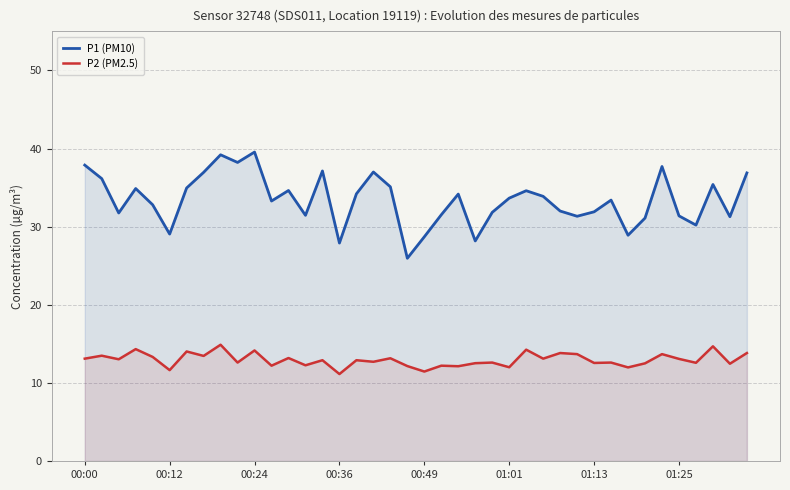

Which series has the widest spread of values?

P1 (PM10)